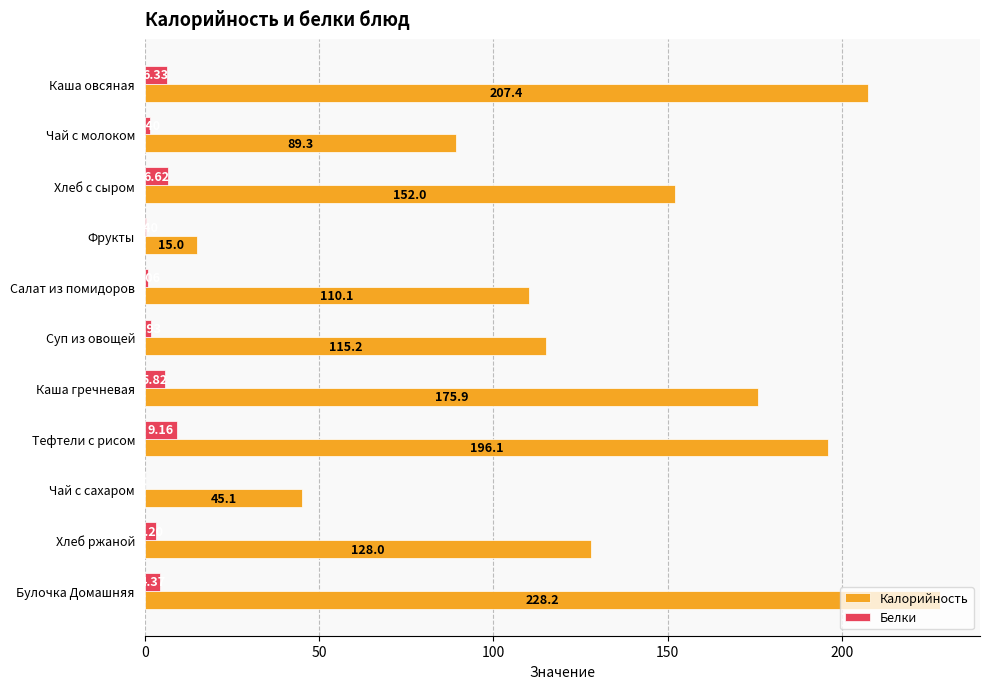

Which series has the widest spread of values?

Калорийность